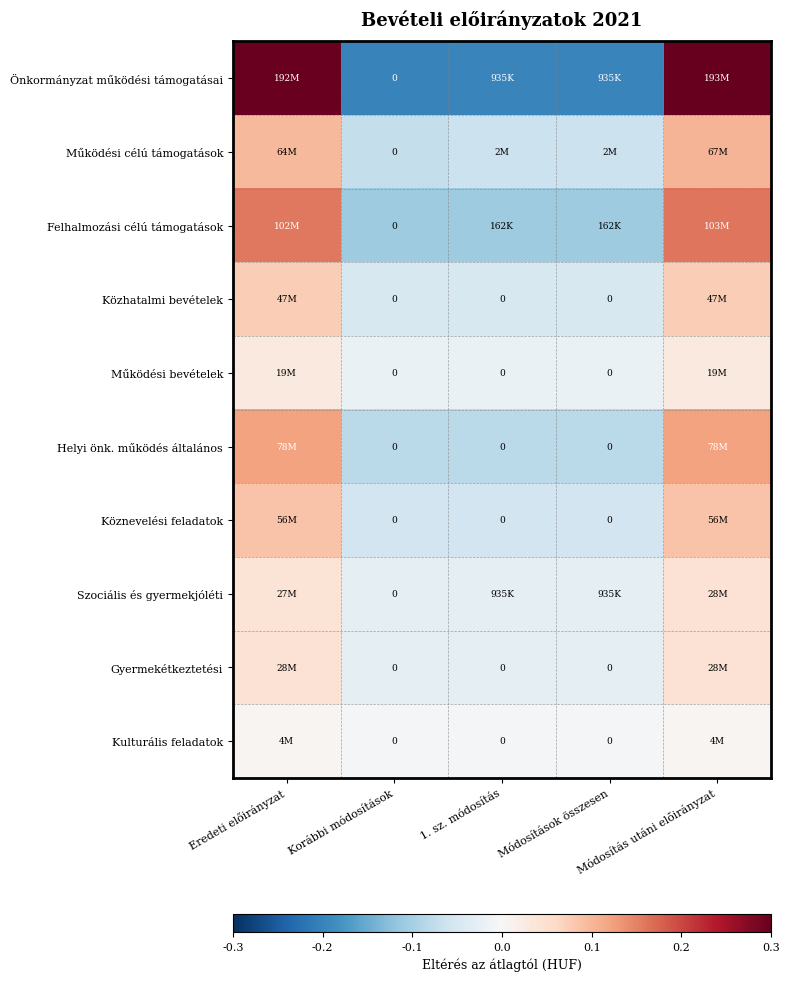

What is the spread (max minus min) of values at Korábbi módosítások?

0.0